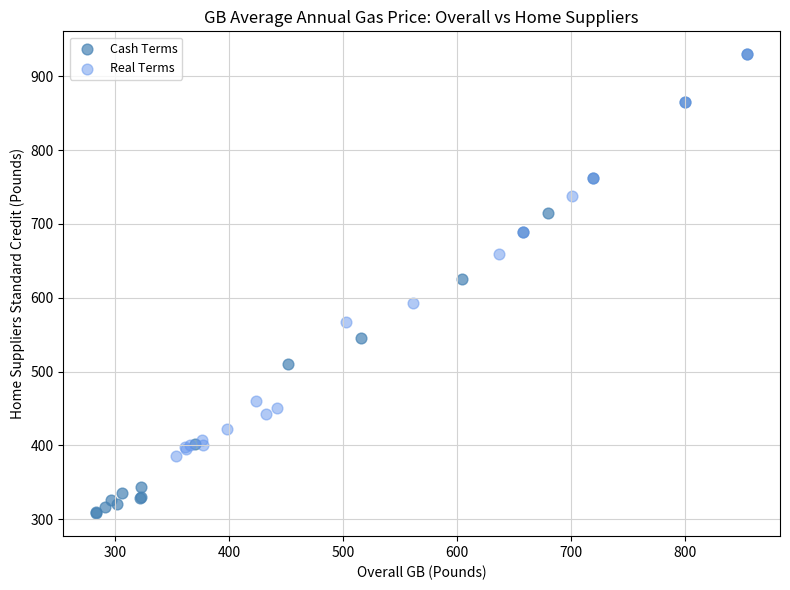

Which series has the widest spread of Y values?

Cash Terms